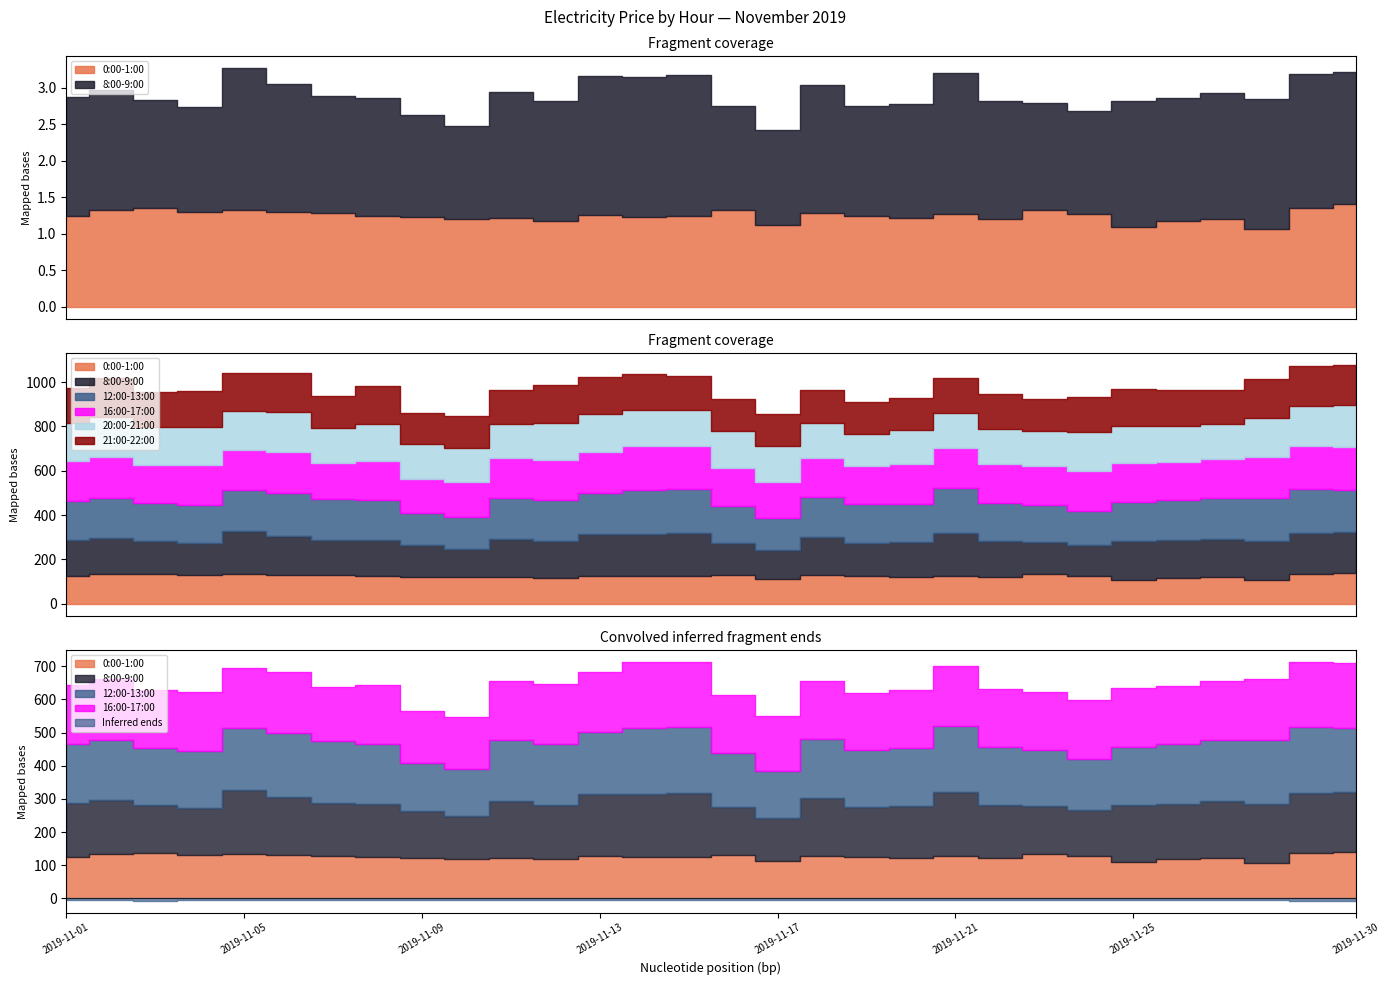

True or false: 0:00-1:00 and 12:00-13:00 cross at least once.

False